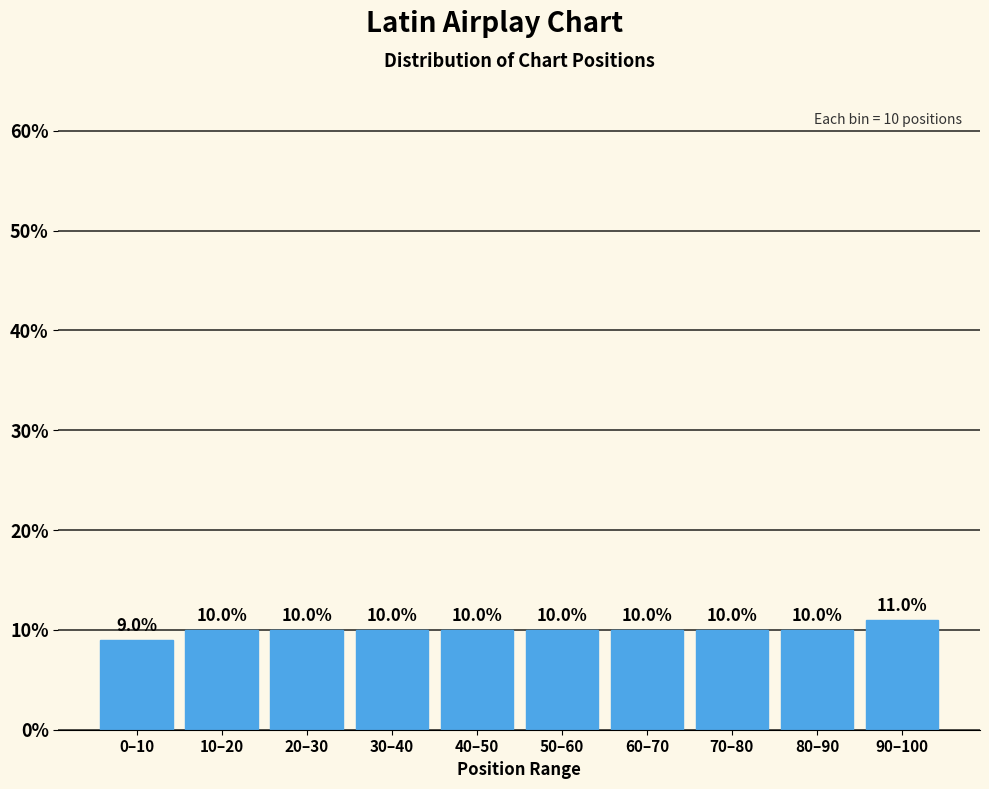

Reading left to right, extract all data points from this chart.

9	10	10	10	10	10	10	10	10	11